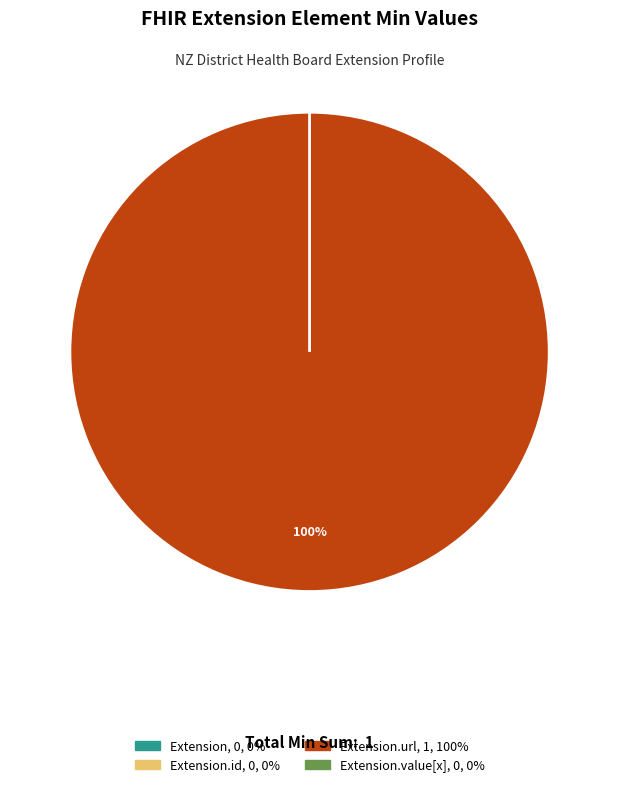

Which category accounts for the majority?

Extension.url